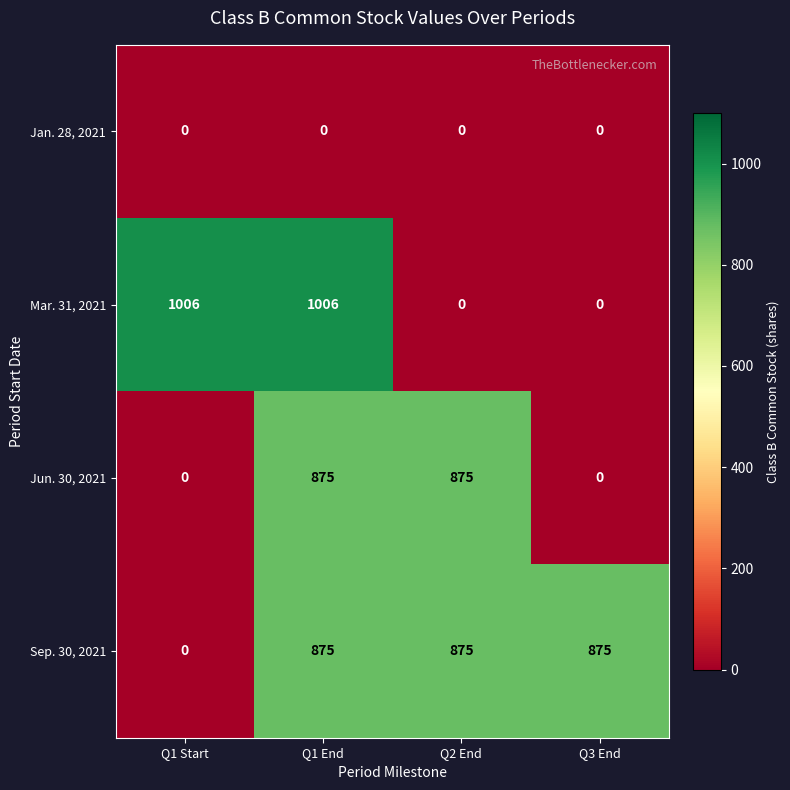

What is the difference between the maximum and minimum values in the Mar. 31, 2021 series?

1006